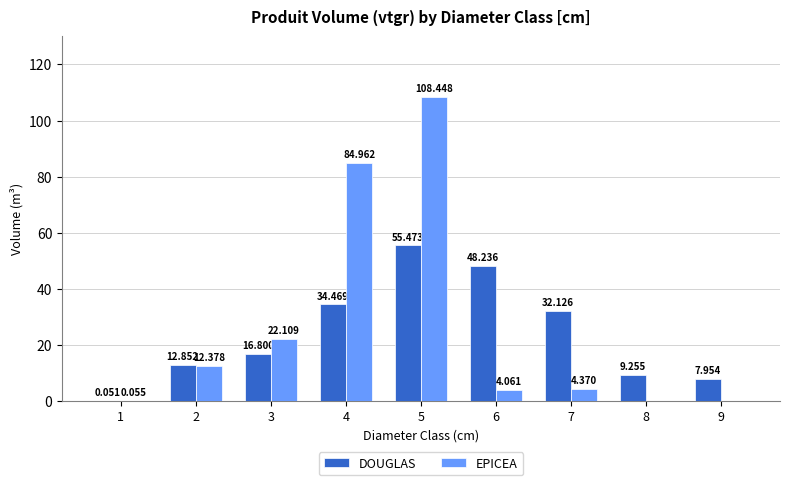

How many positive values does the EPICEA series have?

7